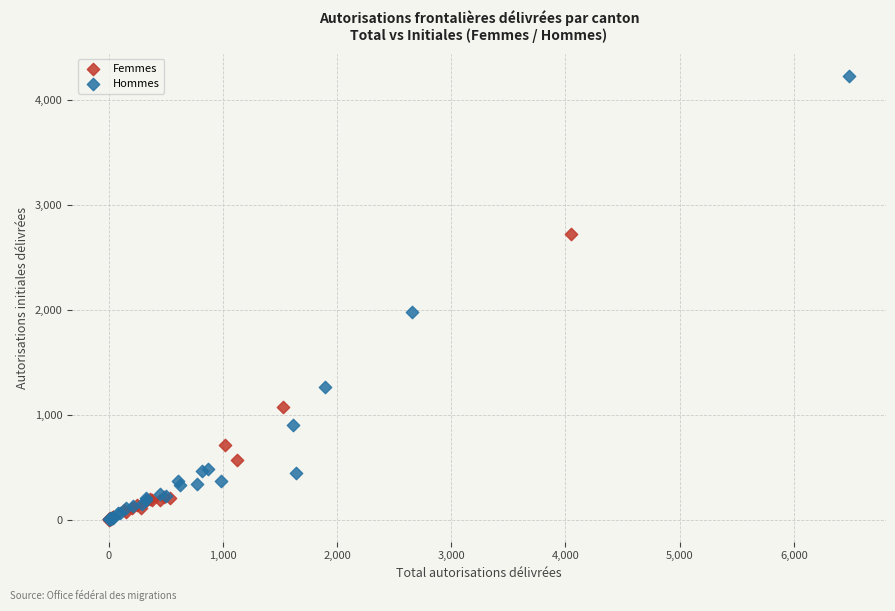

Which series reaches the maximum Y coordinate?

Hommes